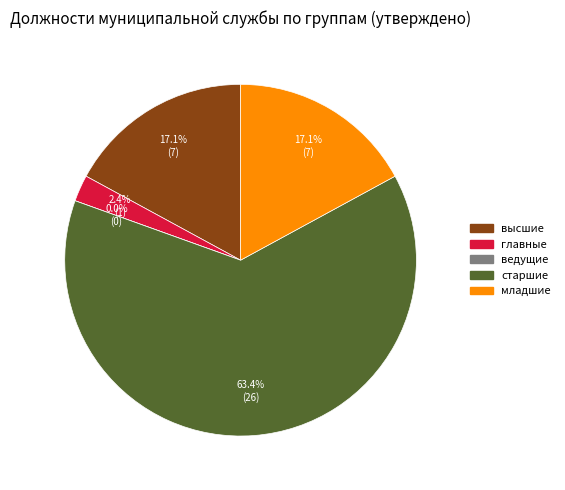

What portion of the pie excludes главные?

97.6%